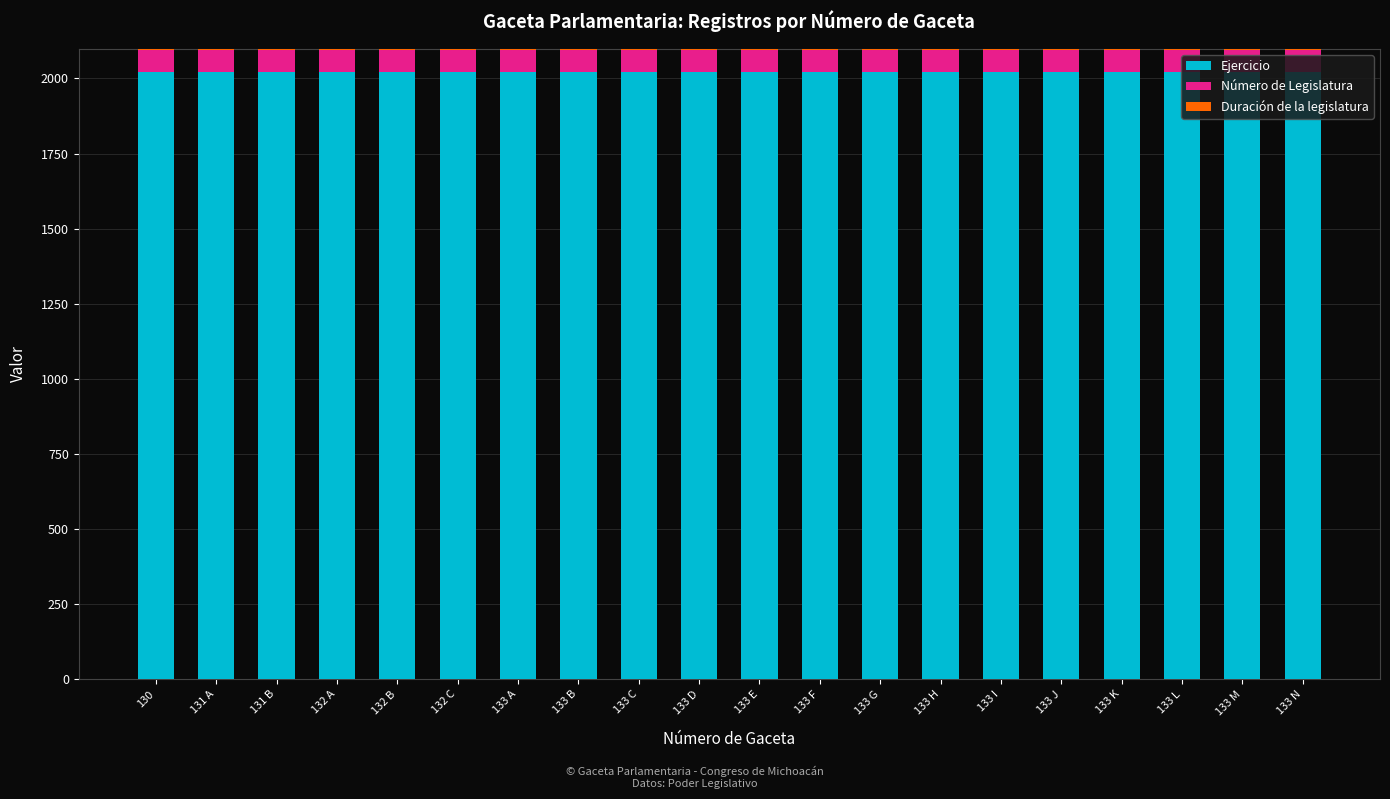

Is it true that Ejercicio equals 2021 at 131 B?

True